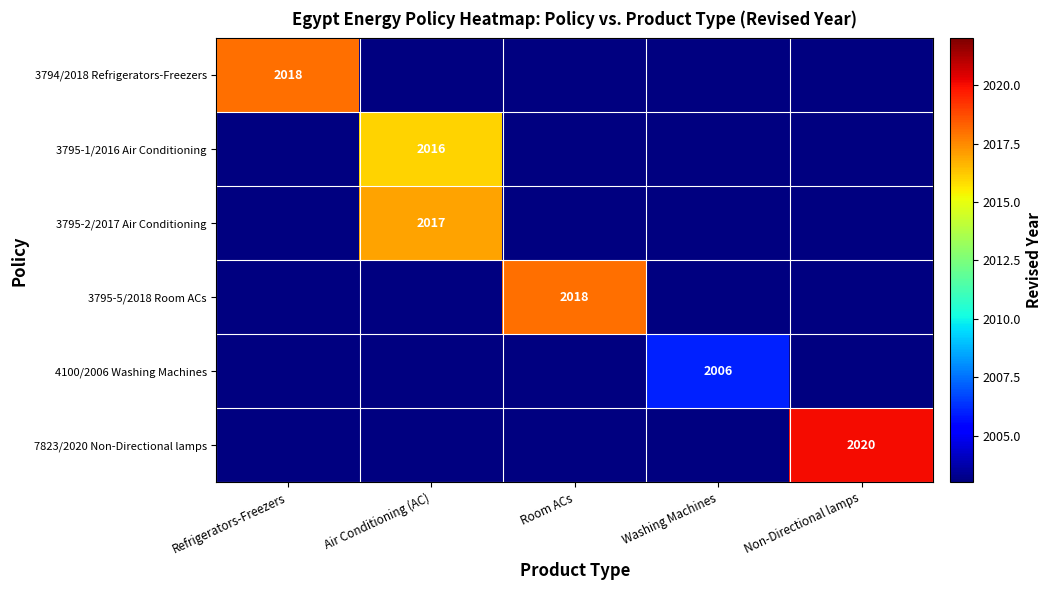

Is the value of 3795-2/2017 Air Conditioning at Air Conditioning (AC) greater than the value of 7823/2020 Non-Directional lamps at Non-Directional lamps?

No